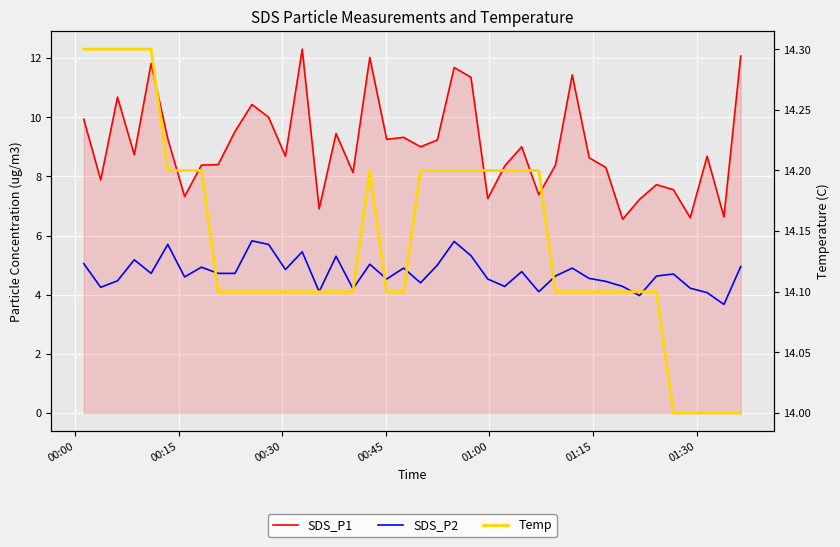

True or false: Temp and SDS_P2 intersect in this chart.

False